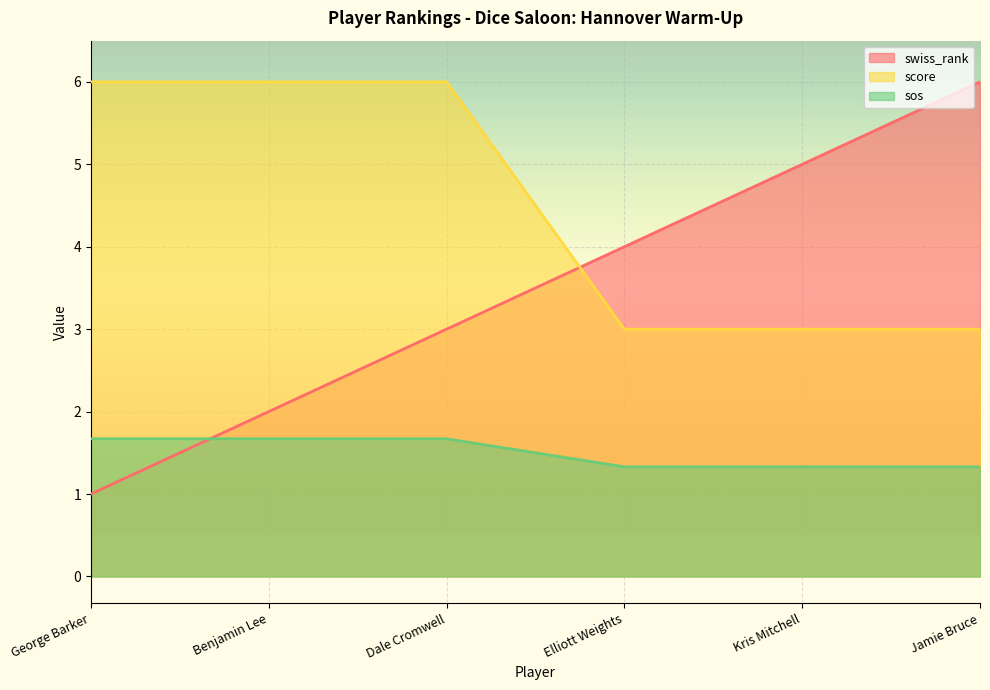

How many lines are shown in the chart?

3